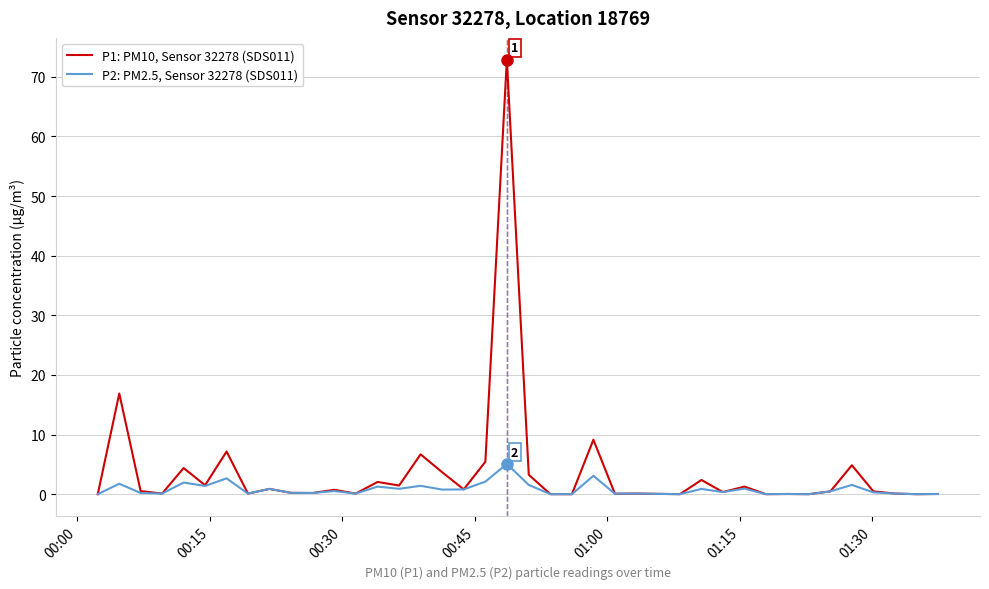

What is the maximum value for P2: PM2.5, Sensor 32278 (SDS011)?

5.1